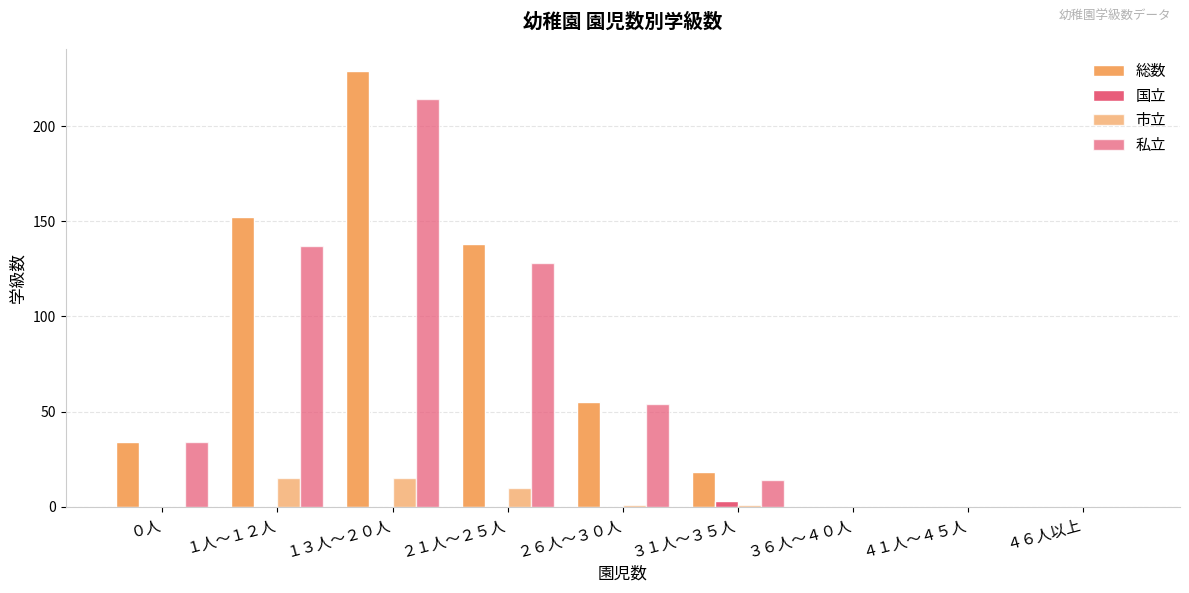

Reading right to left, what are all the values shown in this chart?

総数: 0	0	0	18	55	138	229	152	34
国立: 0	0	0	3	0	0	0	0	0
市立: 0	0	0	1	1	10	15	15	0
私立: 0	0	0	14	54	128	214	137	34